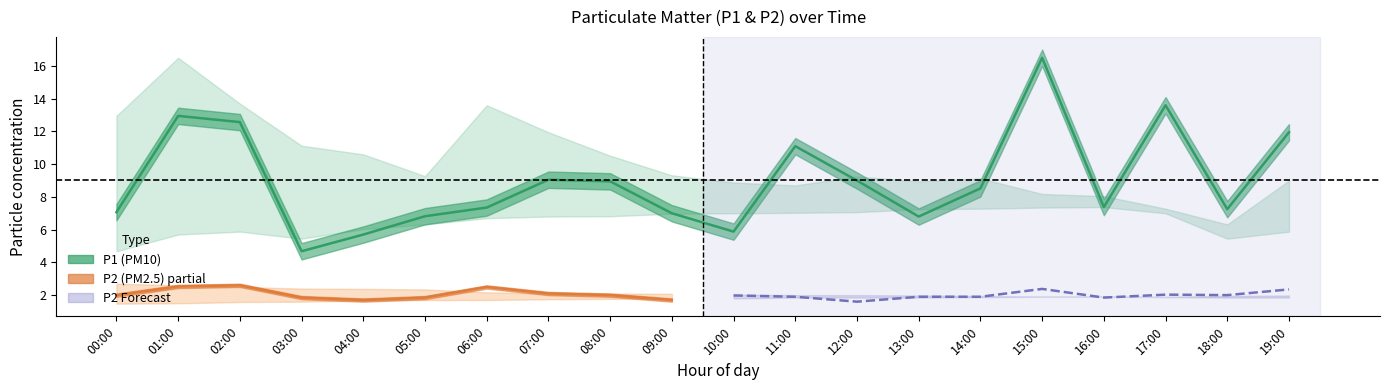

True or false: P2 has a value of 0.6 at 05:00.

False